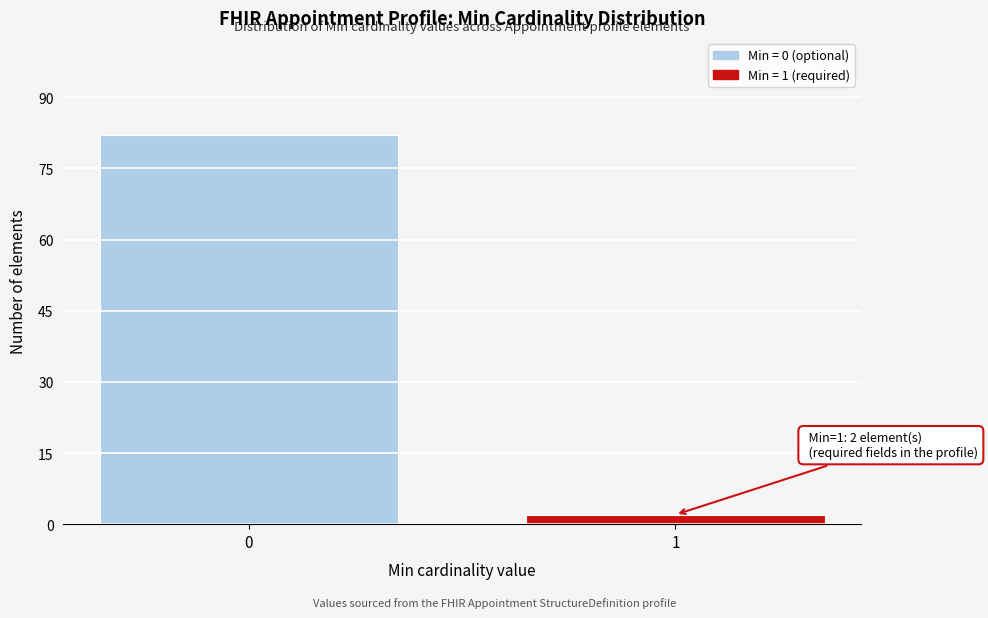

Reading right to left, list all the values displayed in this chart.

2	82